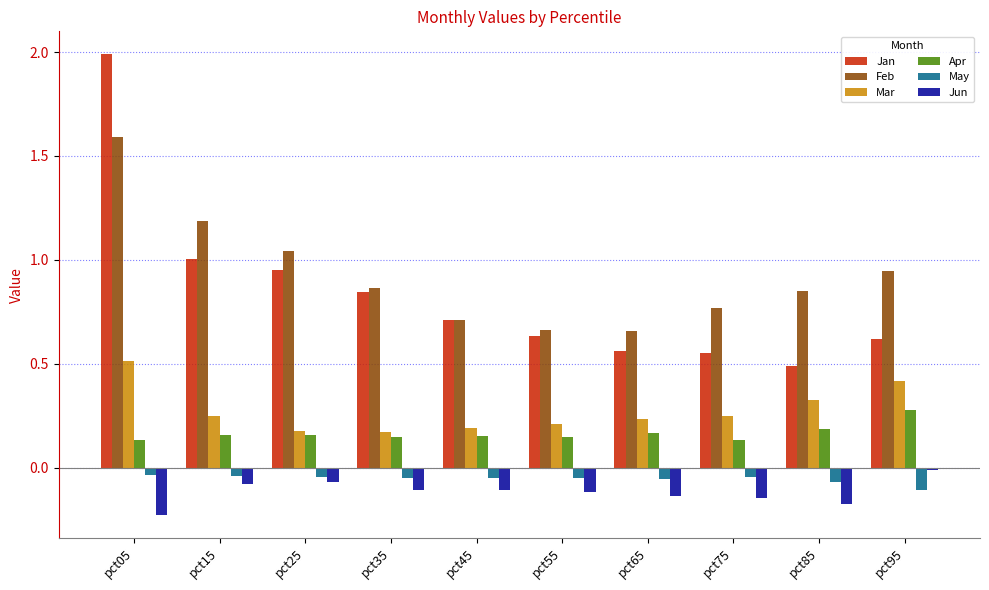

Which category has the lowest value in the May series?

pct95